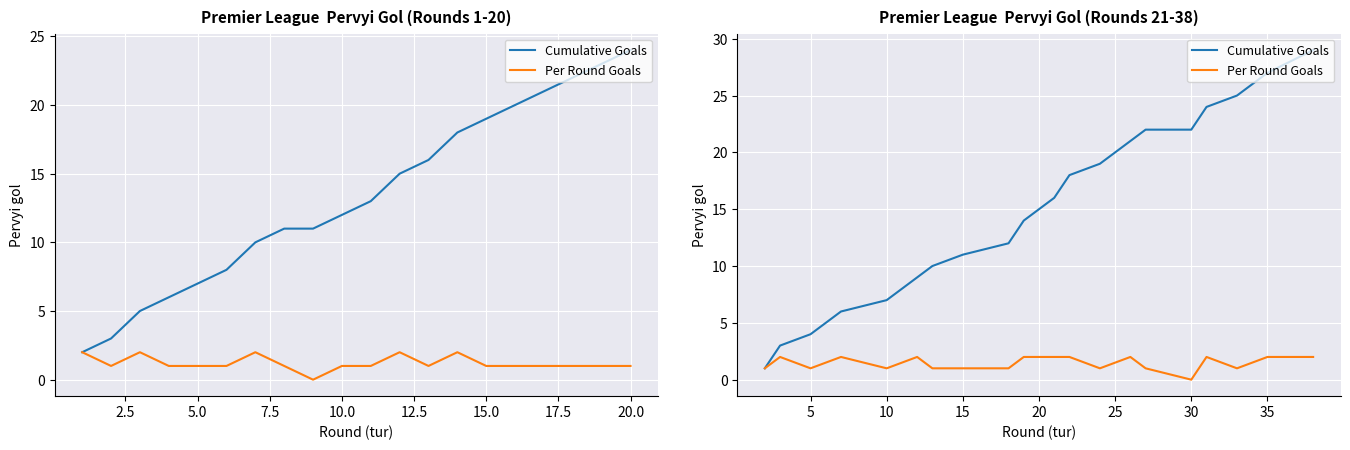

Rank the series by their maximum value, from lowest to highest.

Per Round Goals, Cumulative Goals